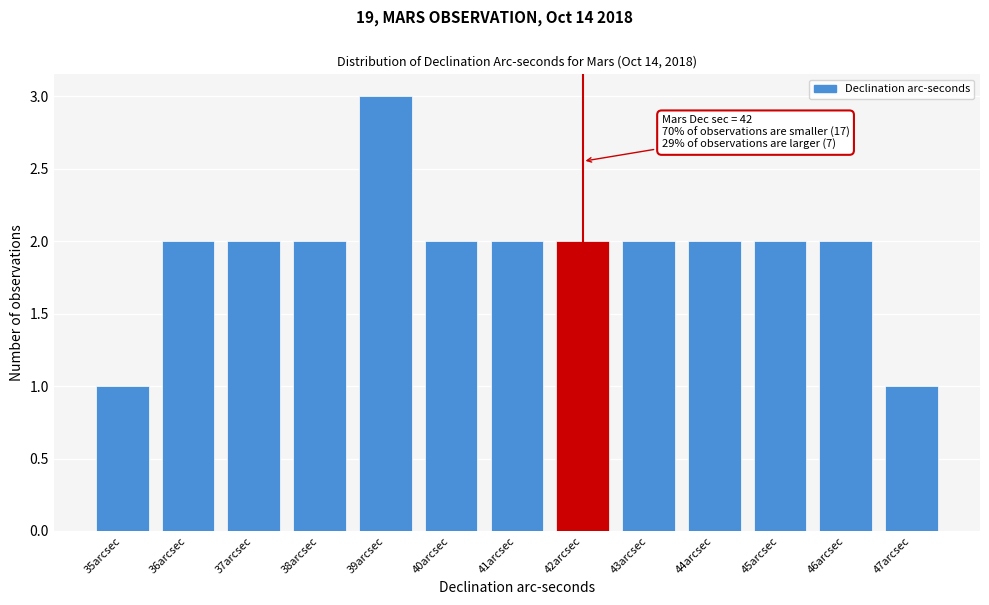

Reading right to left, what are all the values shown in this chart?

47arcsec=1	46arcsec=2	45arcsec=2	44arcsec=2	43arcsec=2	42arcsec=2	41arcsec=2	40arcsec=2	39arcsec=3	38arcsec=2	37arcsec=2	36arcsec=2	35arcsec=1